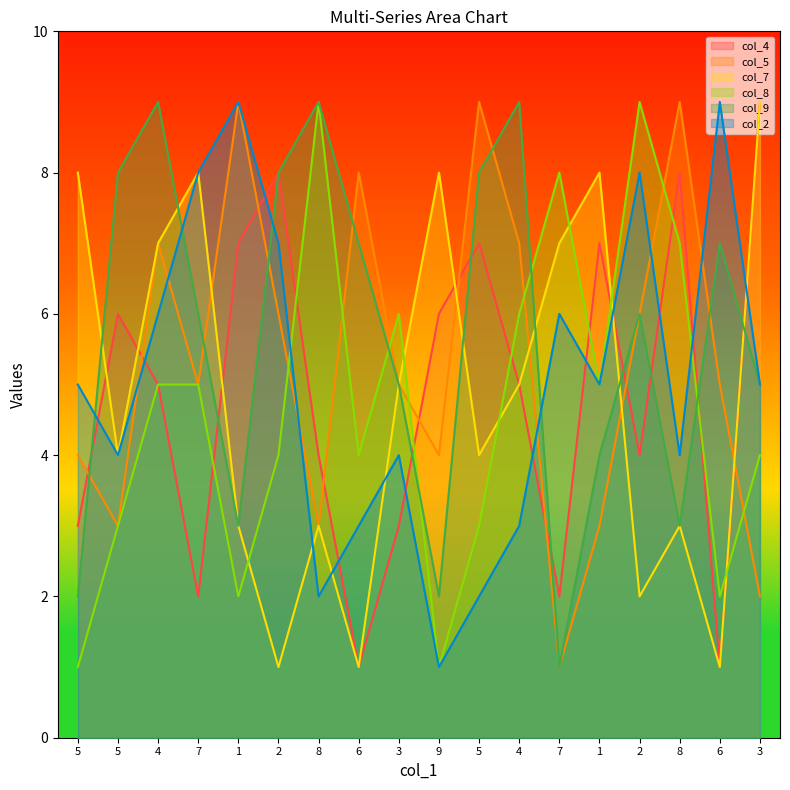

Which series ends up on top after the final intersection of col_2 and col_5?

col_2